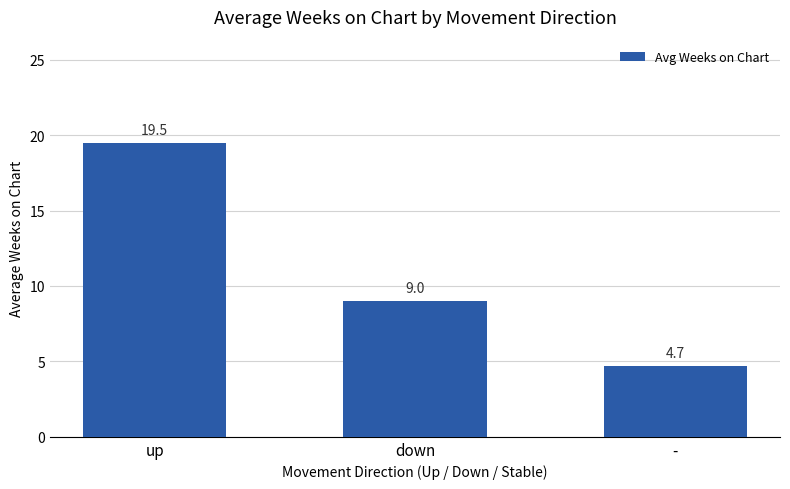

Which label corresponds to the largest value in the chart?

up